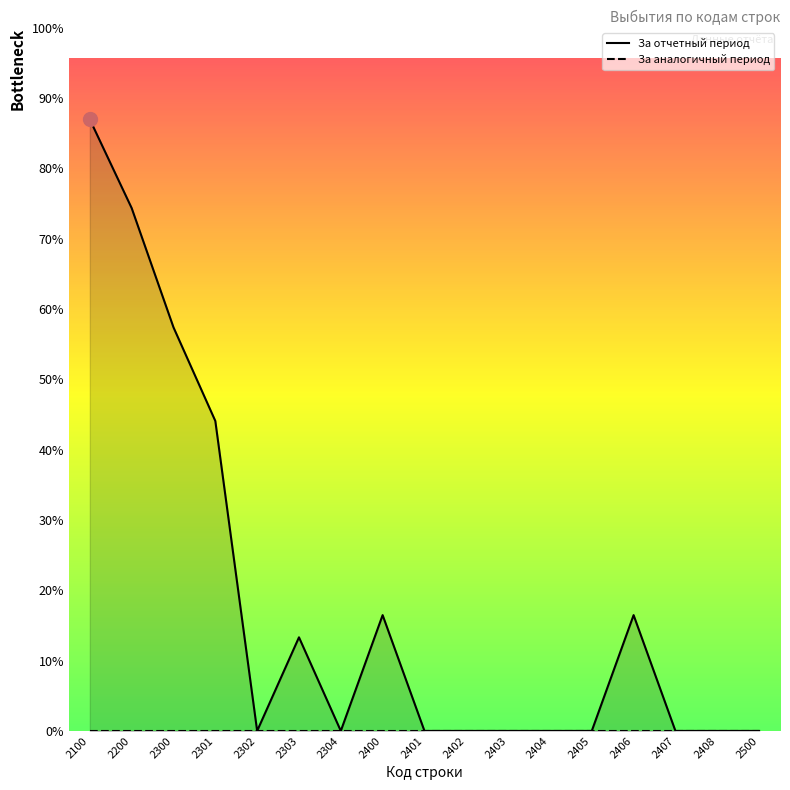

Rank the categories by value from highest to lowest.

2100, 2200, 2300, 2301, 2400, 2406, 2303, 2302, 2304, 2401, 2402, 2403, 2404, 2405, 2407, 2408, 2500